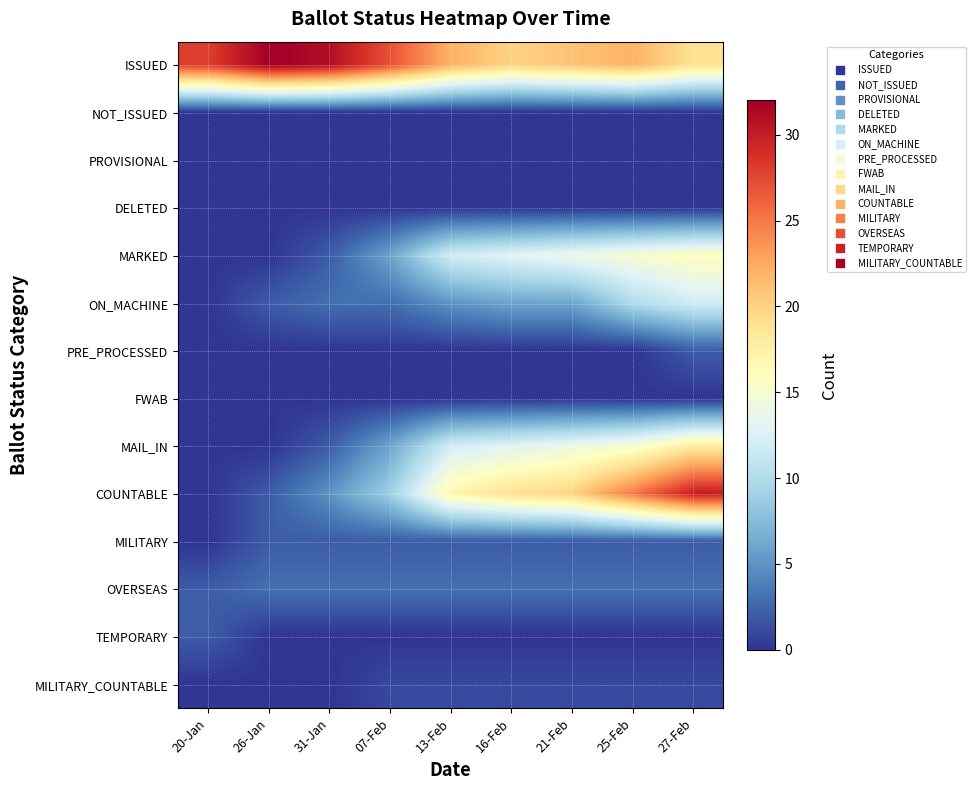

How many data points does each series have?

9